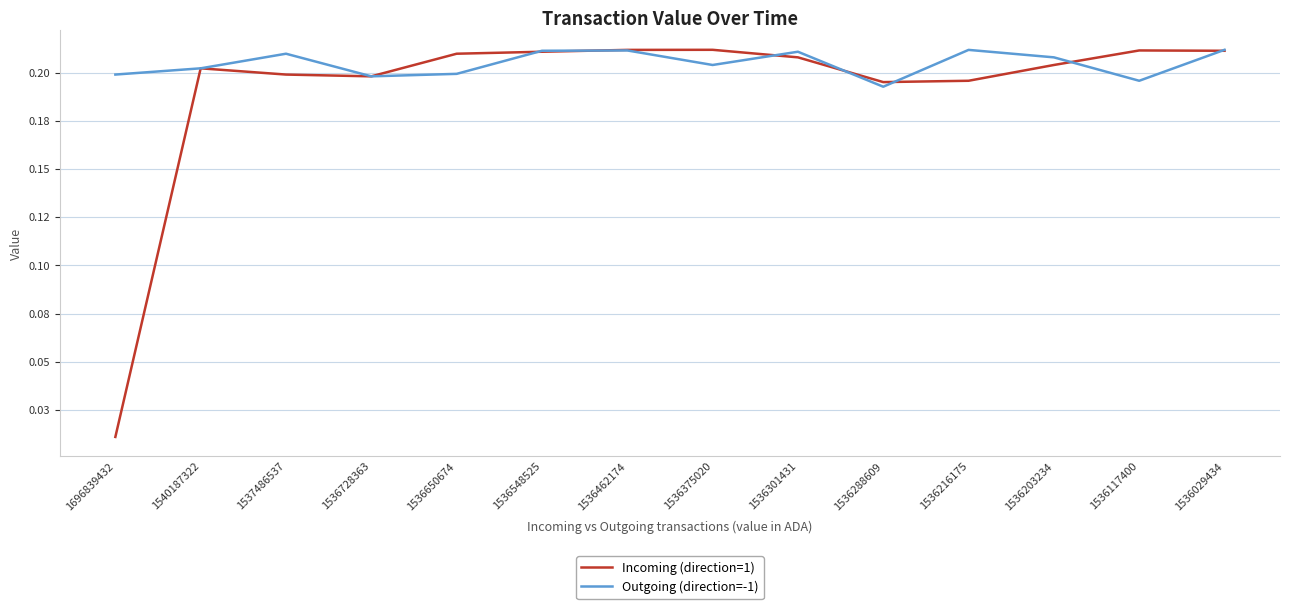

What are all the series names shown in the legend?

Incoming (direction=1), Outgoing (direction=-1)